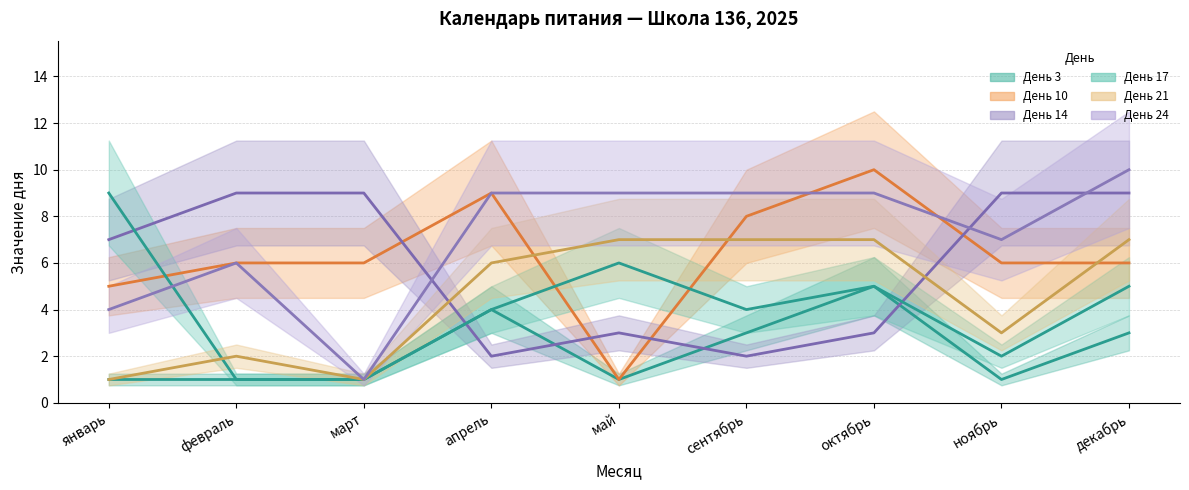

The День 17 series shows 1 at март. True or false?

True